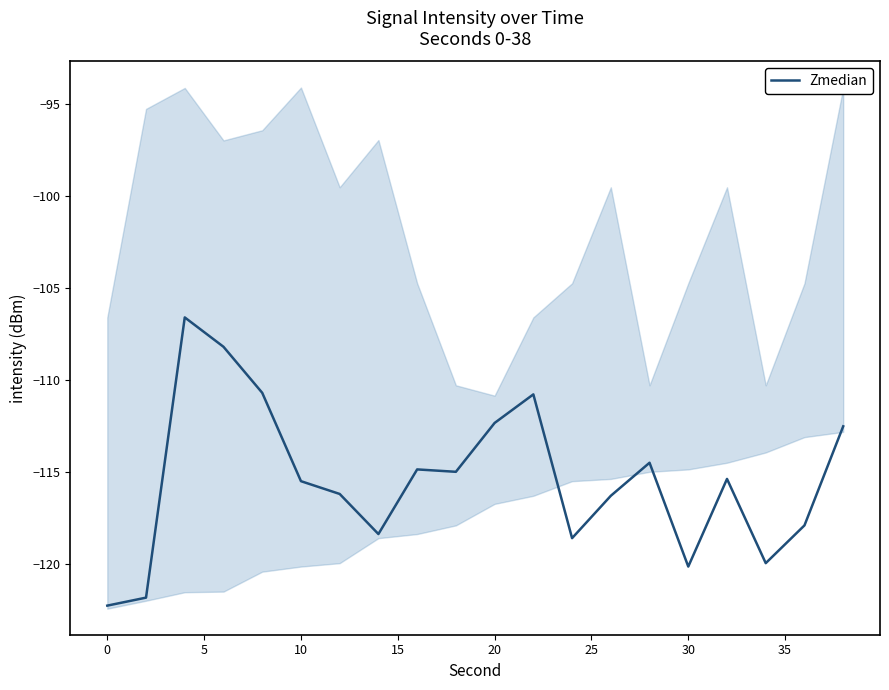

What is the lowest value of the Zmedian series?

-122.2